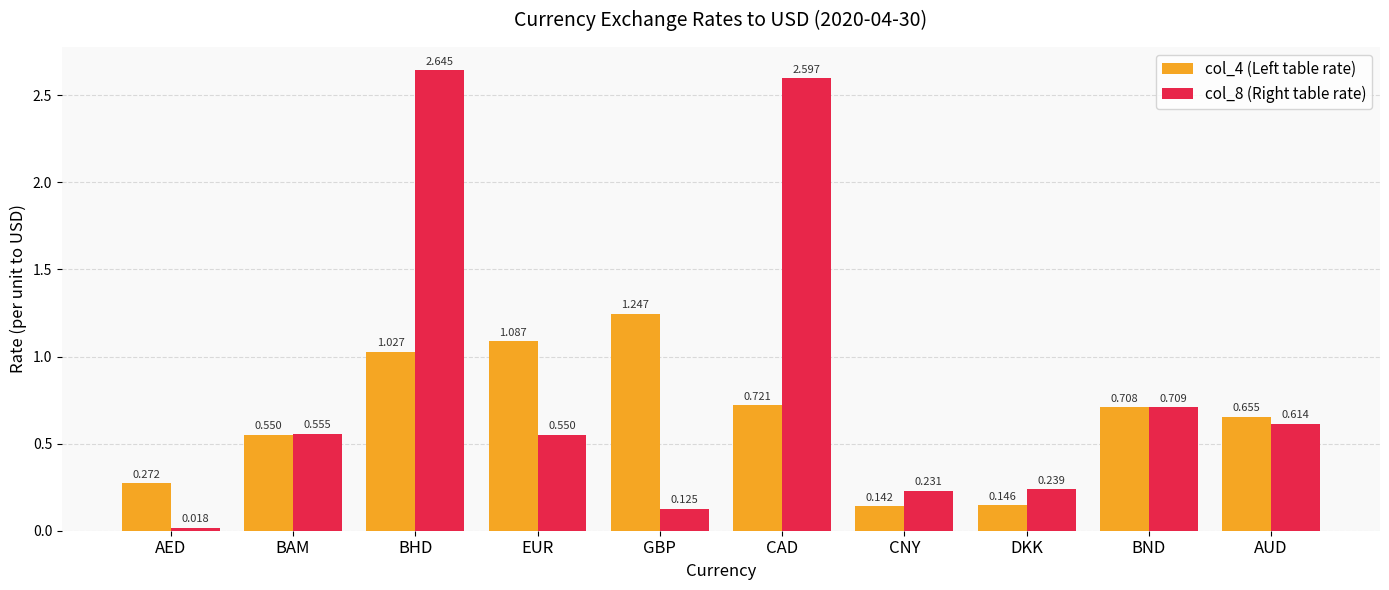

Which series has the largest total across all categories?

col_8 (Right table rate)